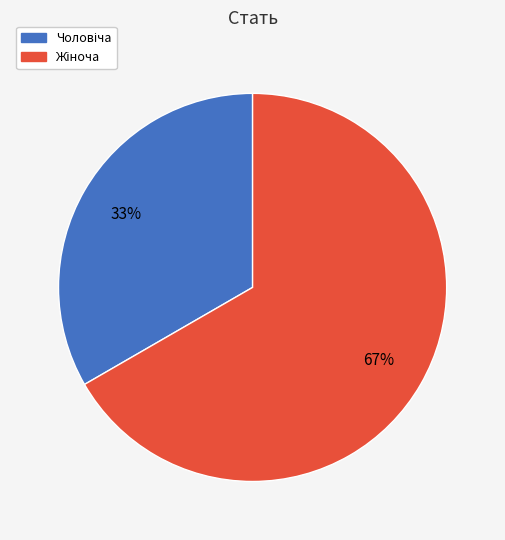

To the nearest percent, what is the average slice percentage?

50%